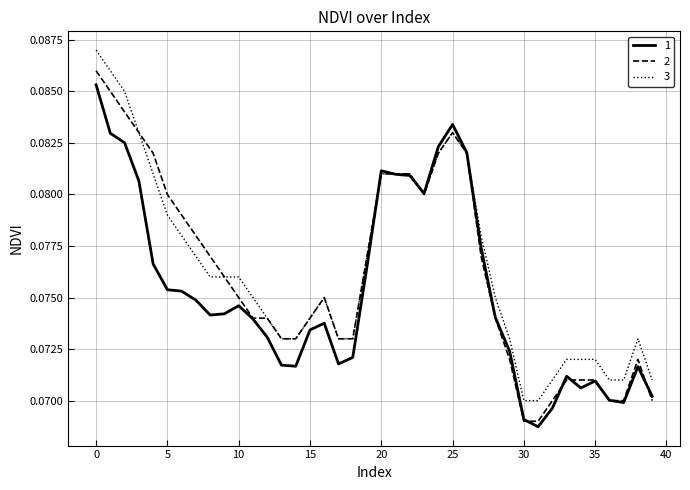

Is this an area chart (filled region under the line)?

No